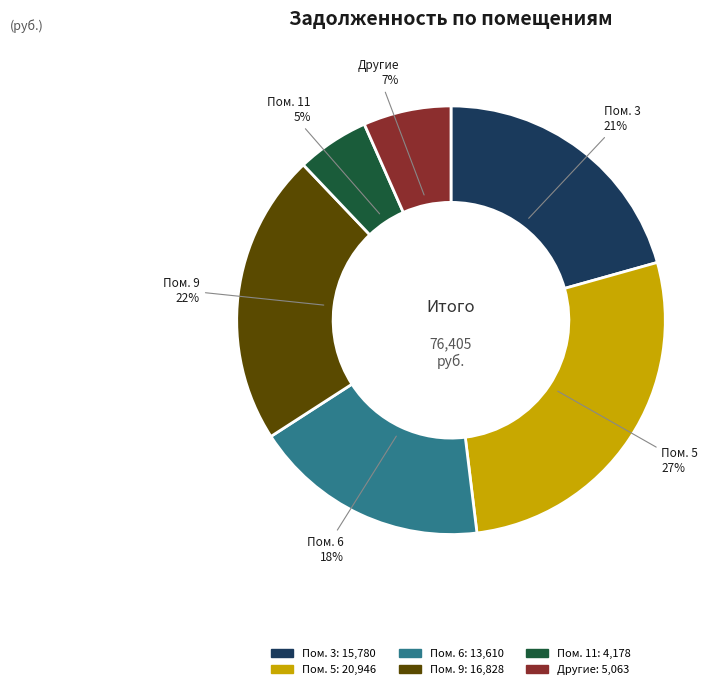

Is there any slice that represents more than half of the pie?

No